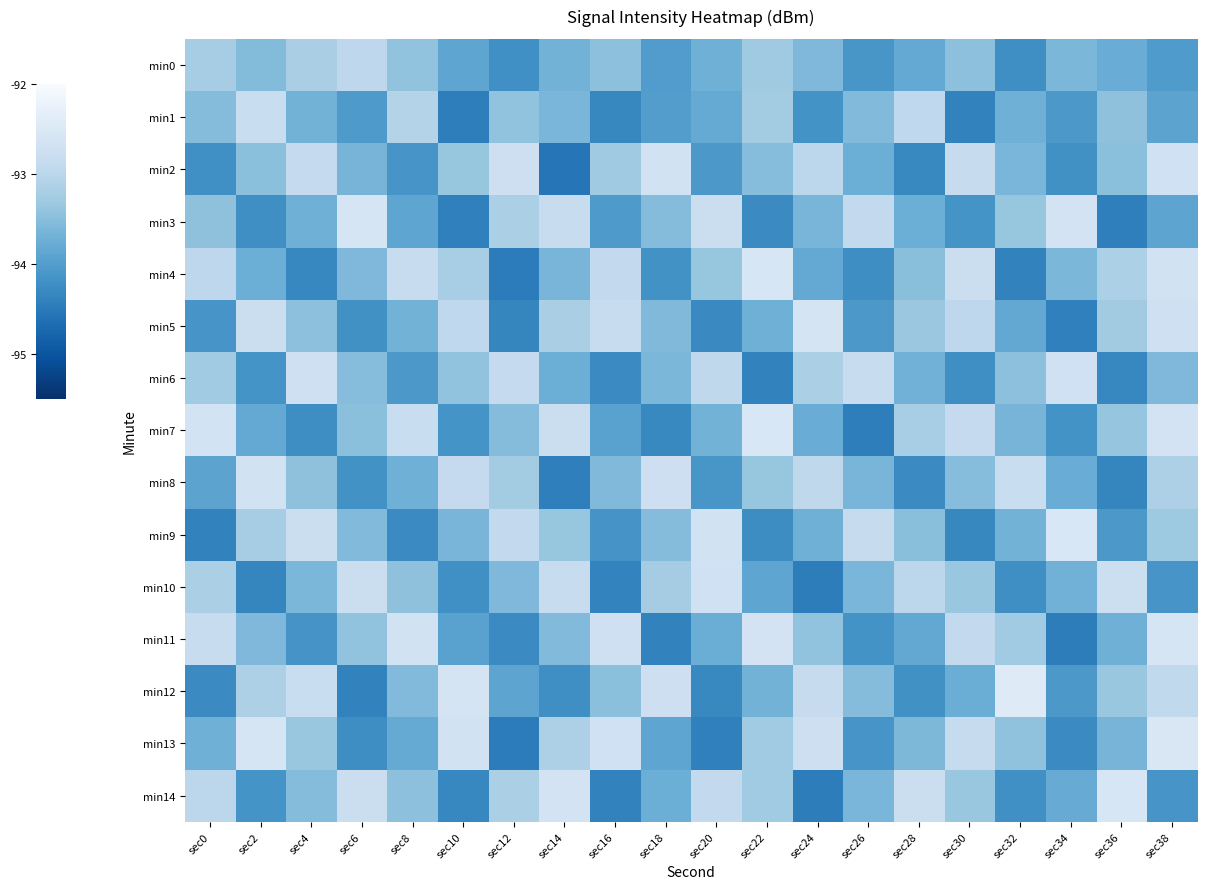

Which category has the lowest value in the min0 series?

sec32